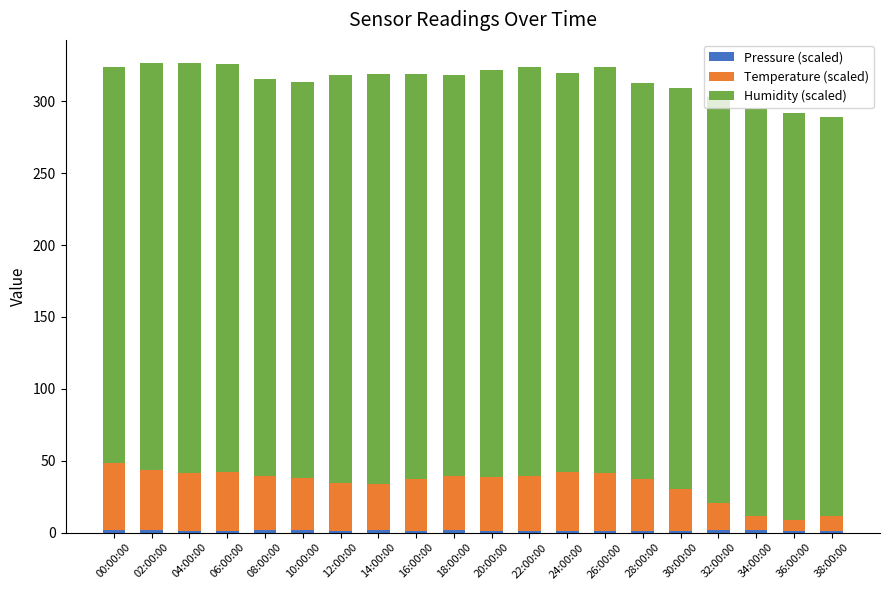

What is the difference between the maximum and second lowest values in the Pressure (scaled) series?

1.0